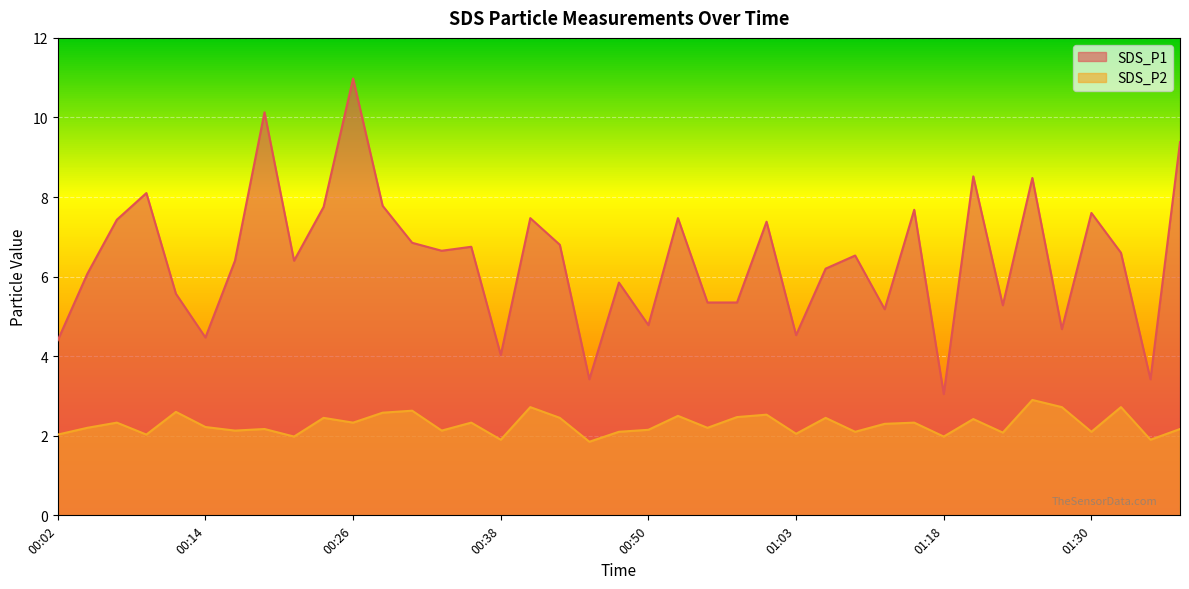

True or false: SDS_P2 and SDS_P1 intersect in this chart.

False